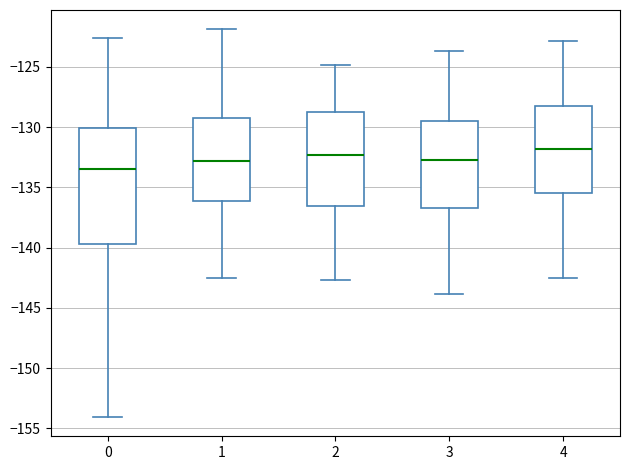

Reading left to right, transcribe this box plot: for each box, give where its median line is, the range the box spans, and where its two whiskers end, as read against the y-axis. The values are not printed on the chart, so give them approximately, as read against the axis.

0: median -133.5, box -139.5 to -130.0, whiskers -154.0 to -122.5
1: median -133.0, box -136.0 to -129.0, whiskers -142.5 to -122.0
2: median -132.5, box -136.5 to -129.0, whiskers -142.5 to -125.0
3: median -133.0, box -136.5 to -129.5, whiskers -144.0 to -123.5
4: median -132.0, box -135.5 to -128.5, whiskers -142.5 to -123.0